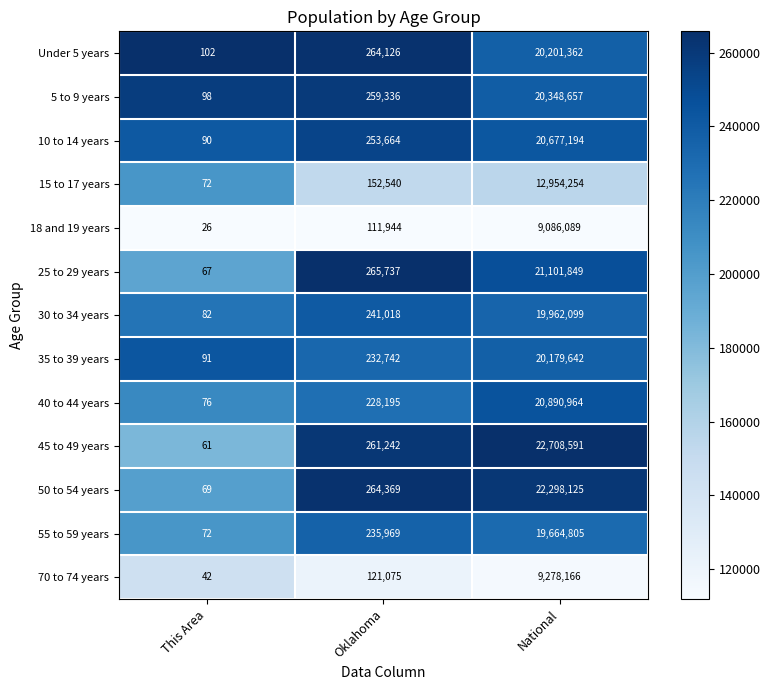

What is the sum of all 40 to 44 years values?

21119235